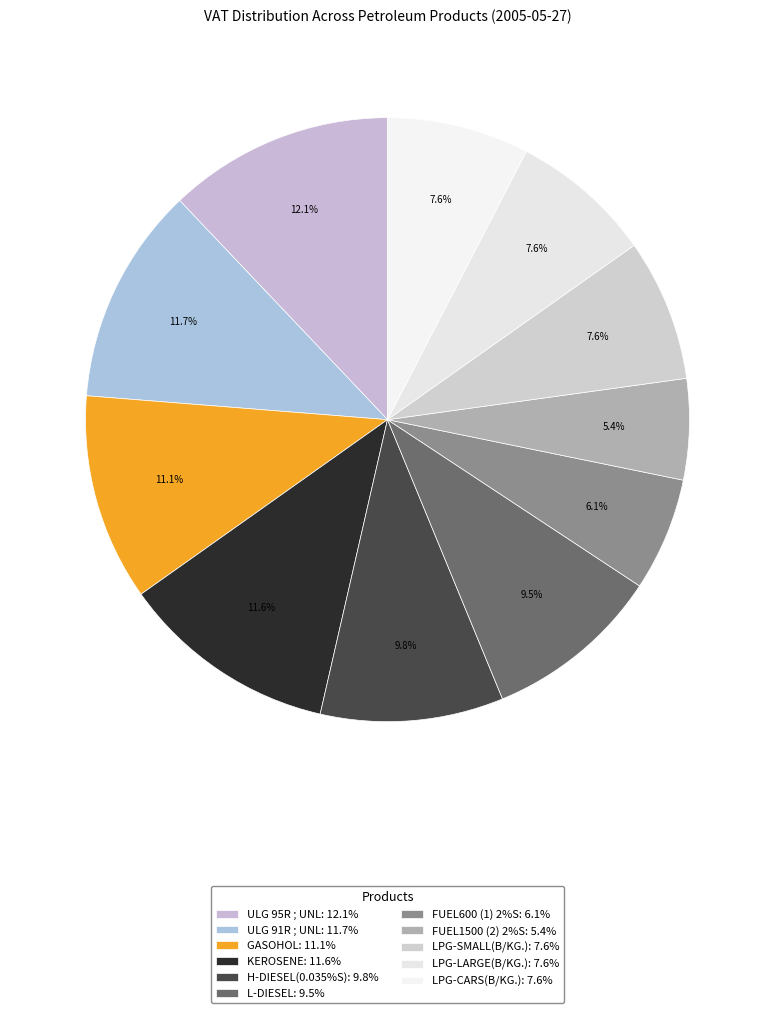

Does GASOHOL represent more than half of the total?

No